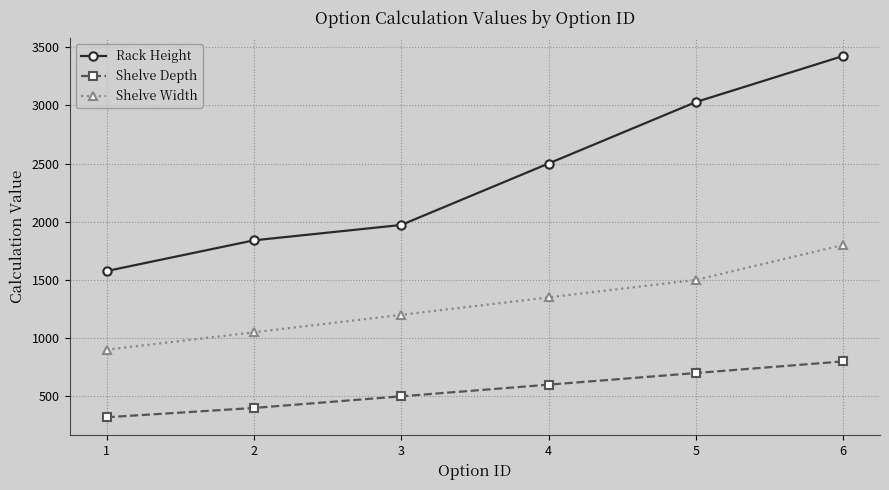

What are all the series names shown in the legend?

Rack Height, Shelve Depth, Shelve Width